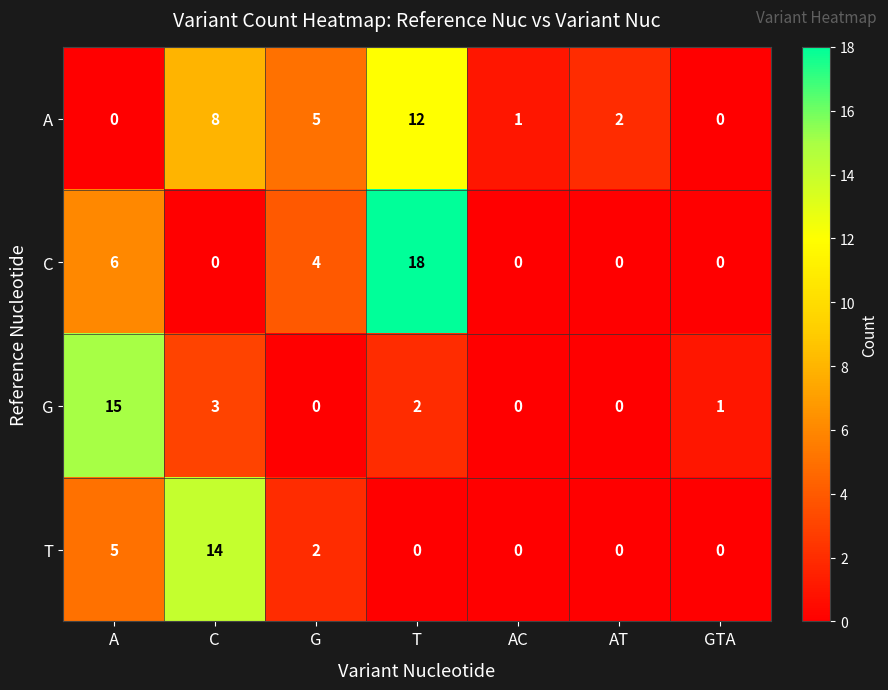

What is the average value of the C series?

4